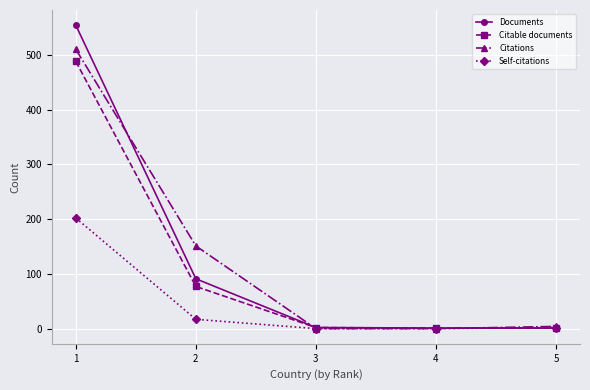

What are all the series names shown in the legend?

Documents, Citable documents, Citations, Self-citations